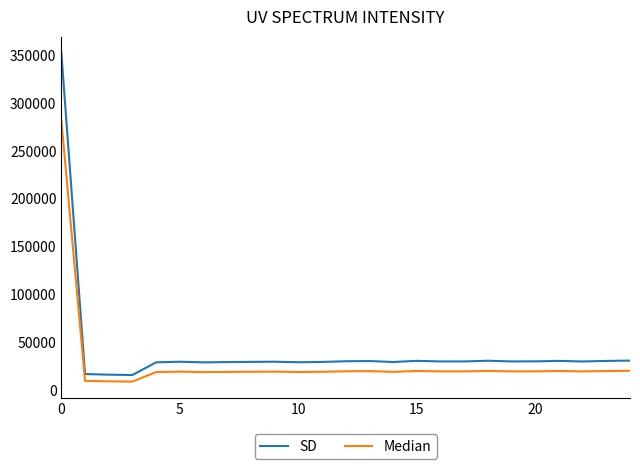

True or false: SD and Median intersect in this chart.

False